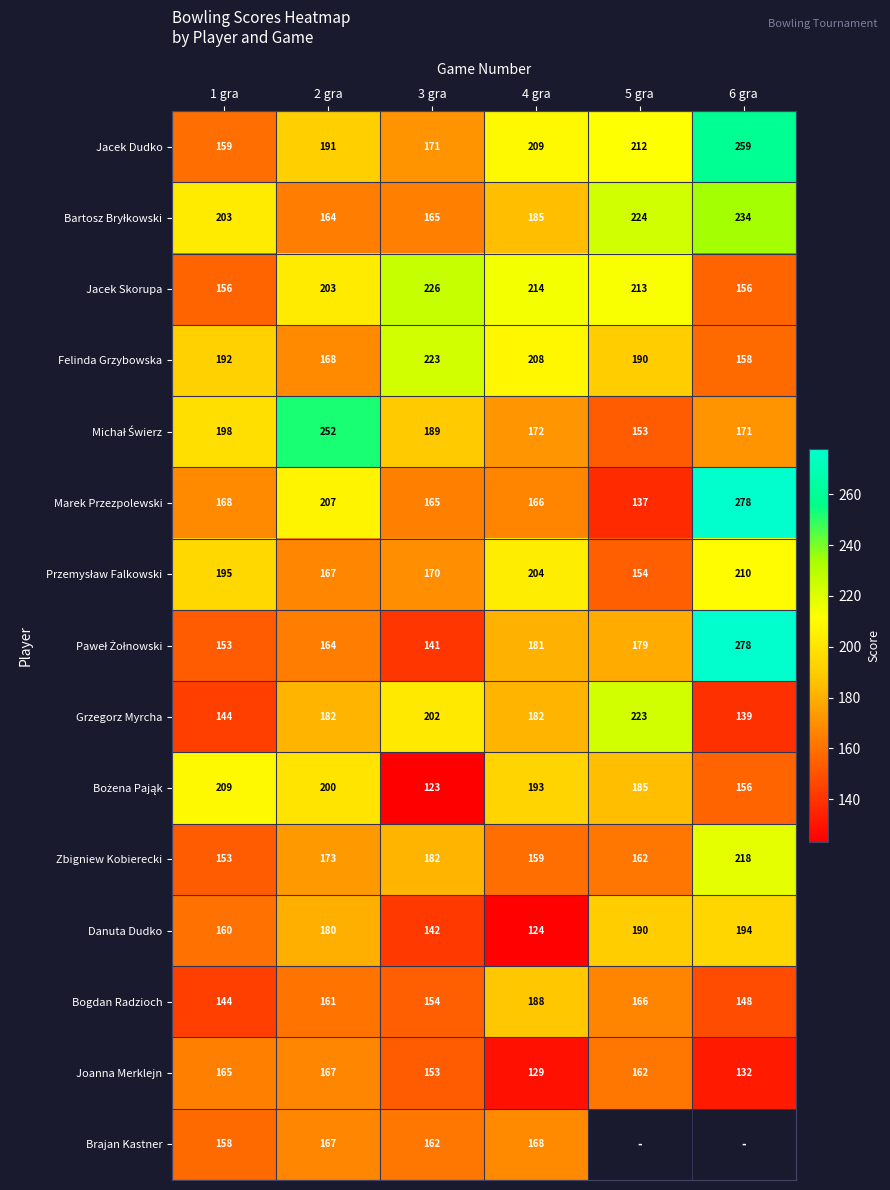

Is it true that Jacek Dudko equals 259 at 6 gra?

True